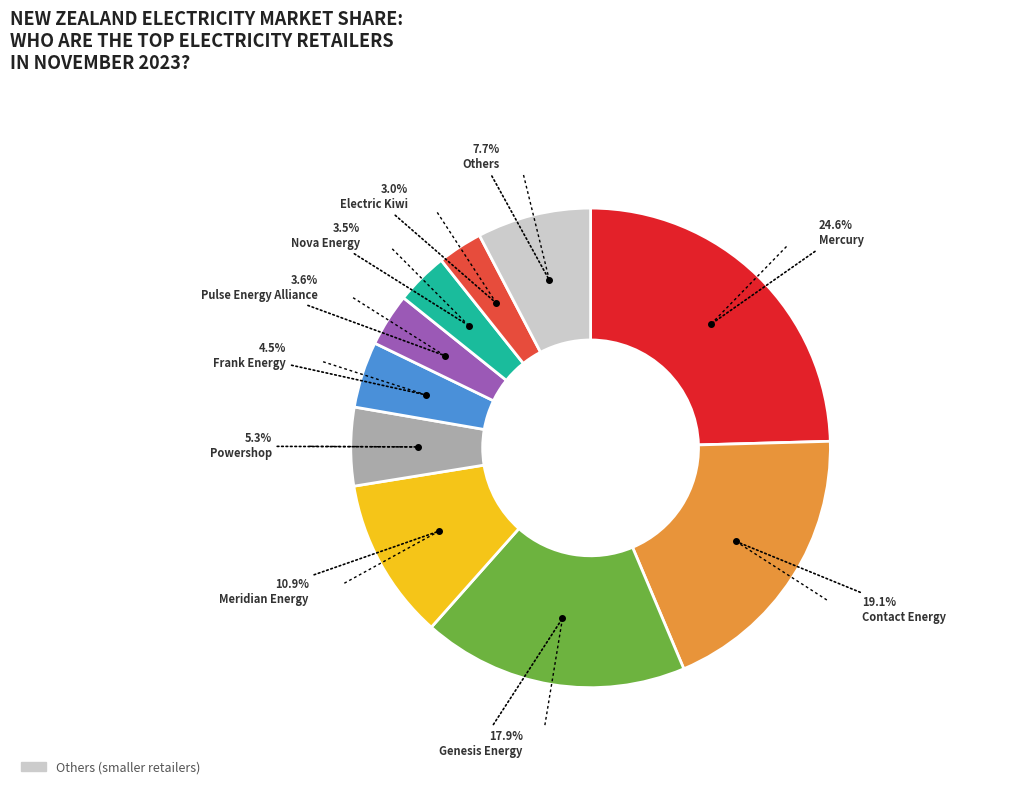

Does any single category account for the majority?

No